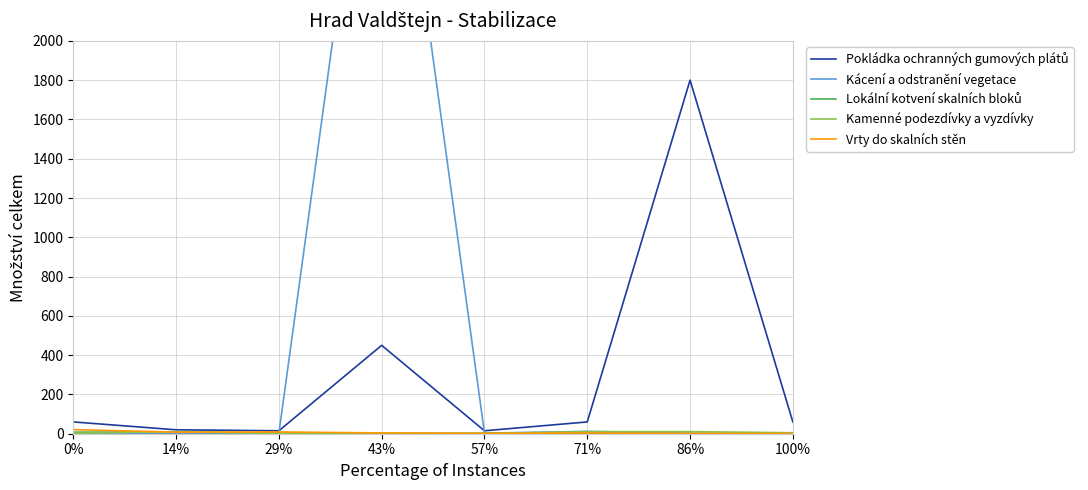

How many intersections are there between Kácení a odstranění vegetace and Vrty do skalních stěn?

2